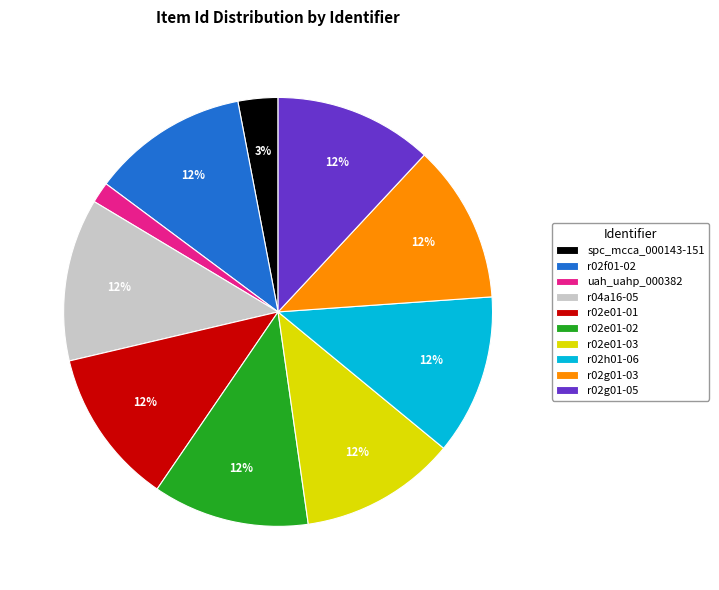

The r02e01-03 slice represents 12% of the pie. True or false?

True